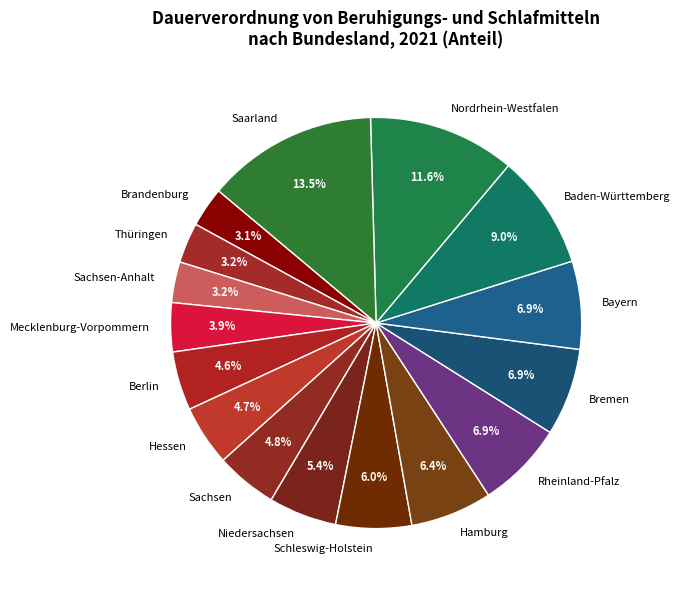

To the nearest percent, what is the difference between the Berlin and Baden-Württemberg slice percentages?

4%